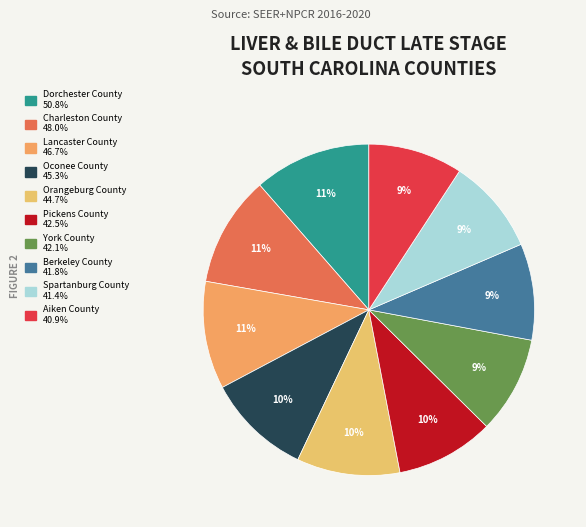

Does Charleston County account for over 50% of the chart?

No